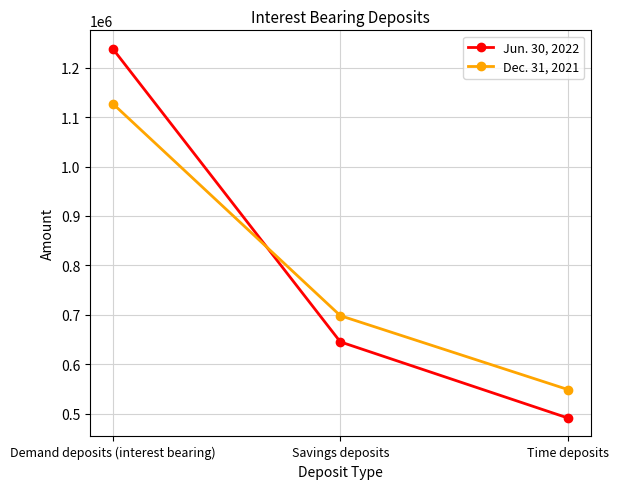

The value of Jun. 30, 2022 at Time deposits is 491046. True or false?

True